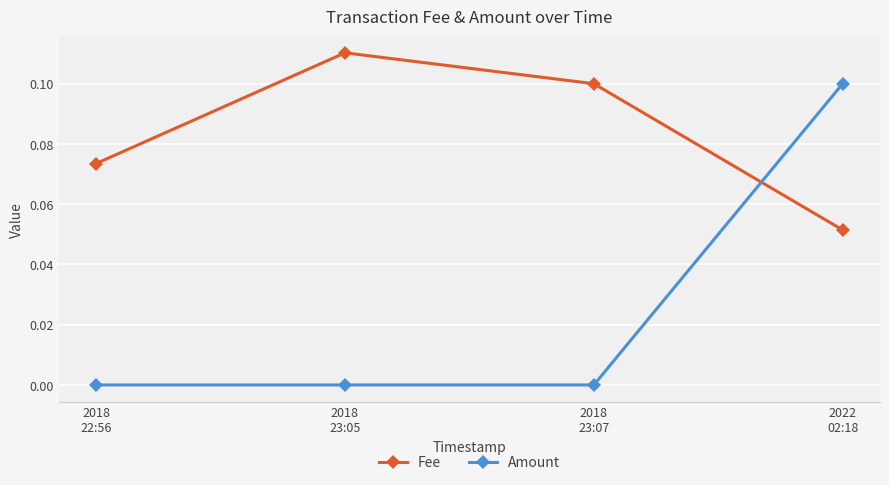

How many times do Amount and Fee cross each other?

1